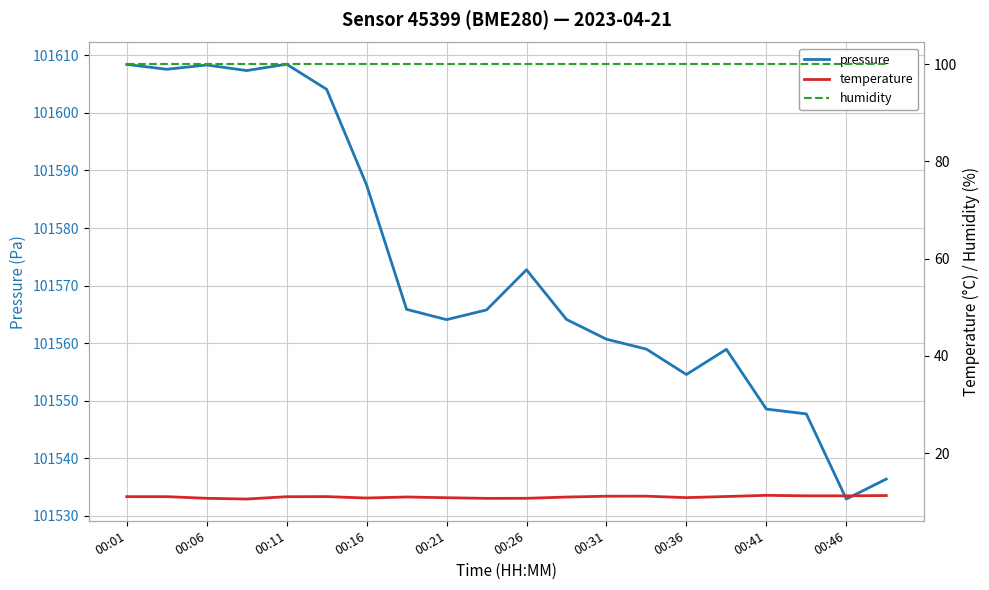

Rank the series by their maximum value, from lowest to highest.

temperature, humidity, pressure